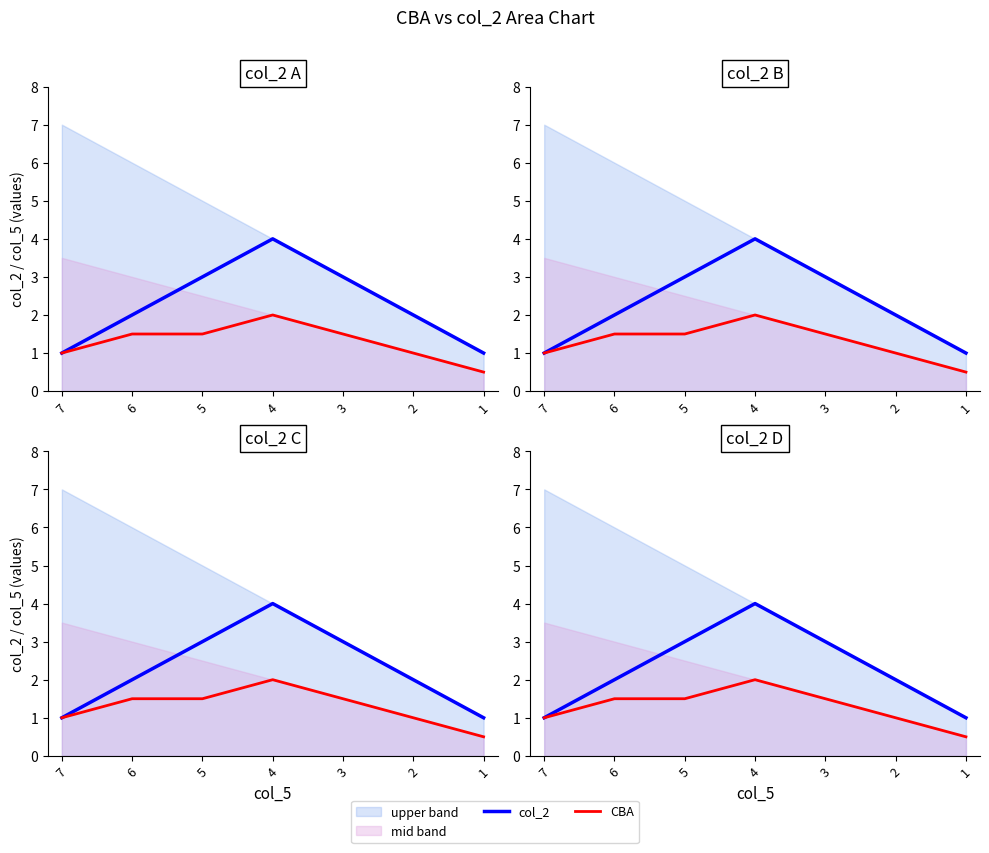

True or false: CBA and col_2 intersect in this chart.

False